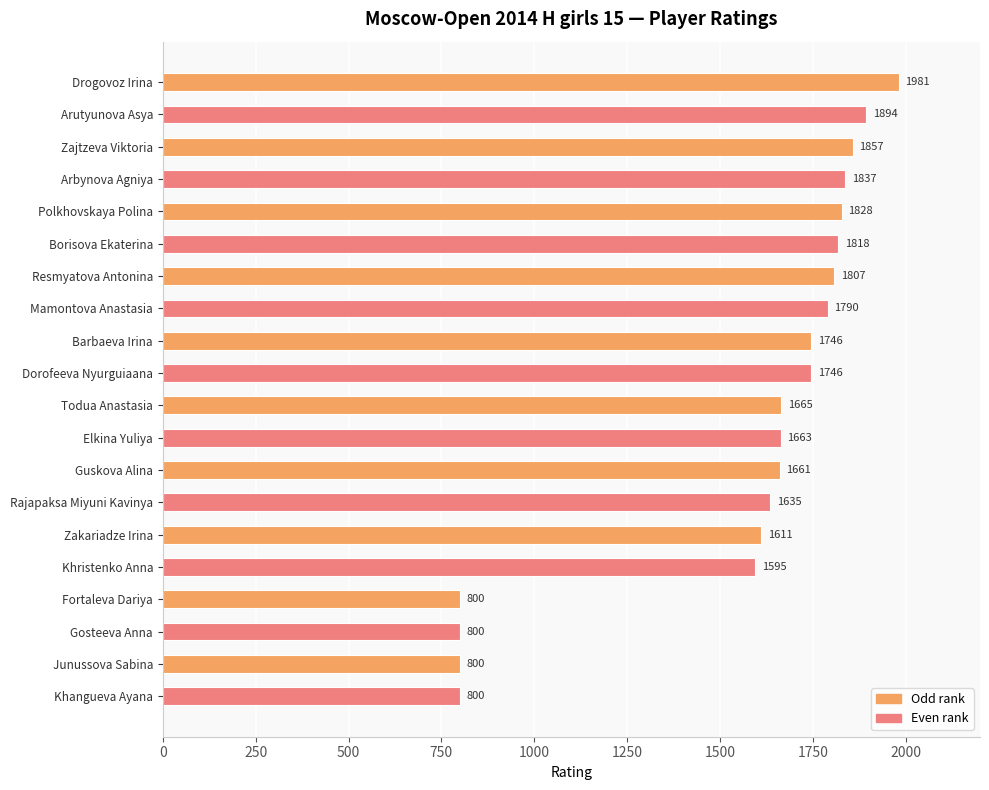

What is the sum of the values at Resmyatova Antonina and Todua Anastasia?

3472